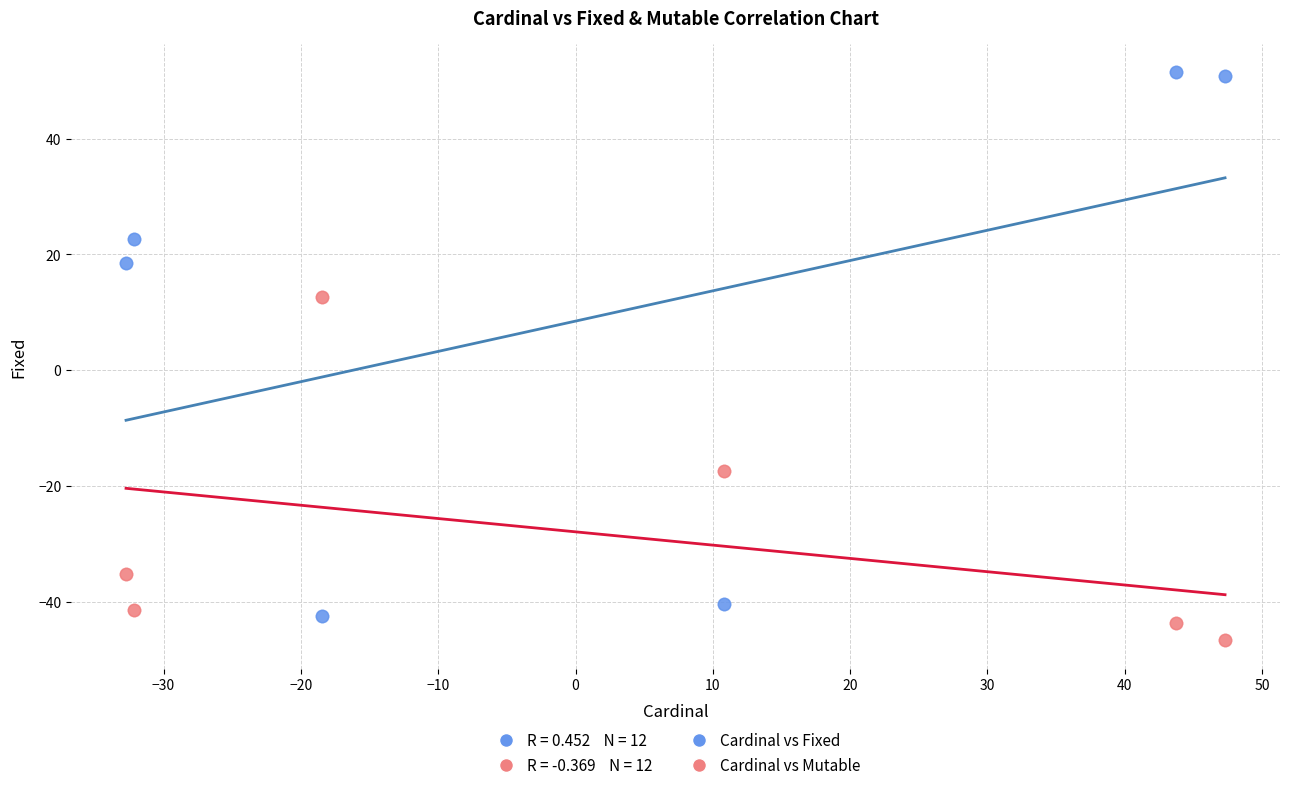

Which series reaches the minimum Y coordinate?

Cardinal vs Mutable